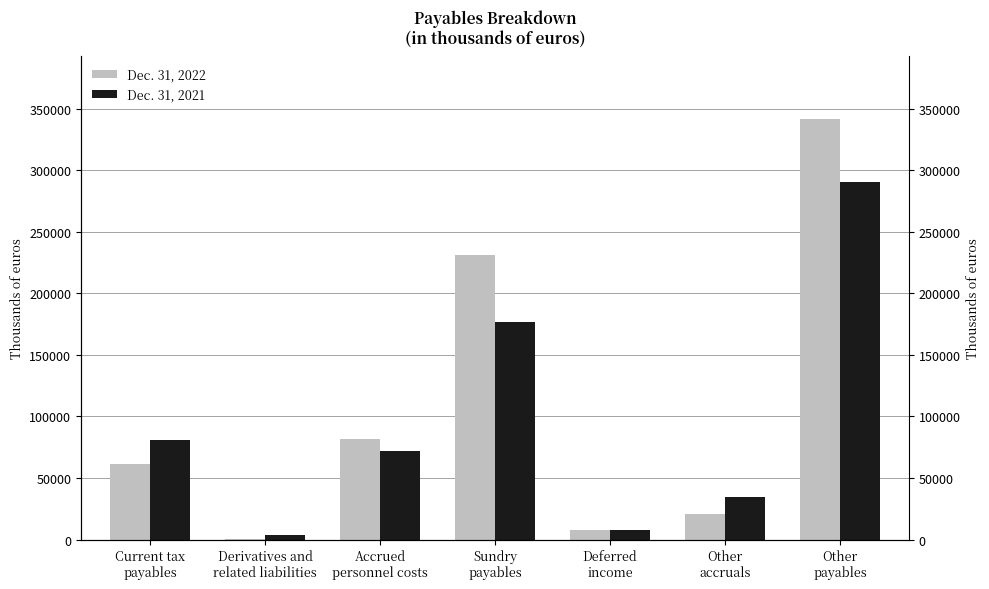

At how many categories does at least one series exceed 162887?

2